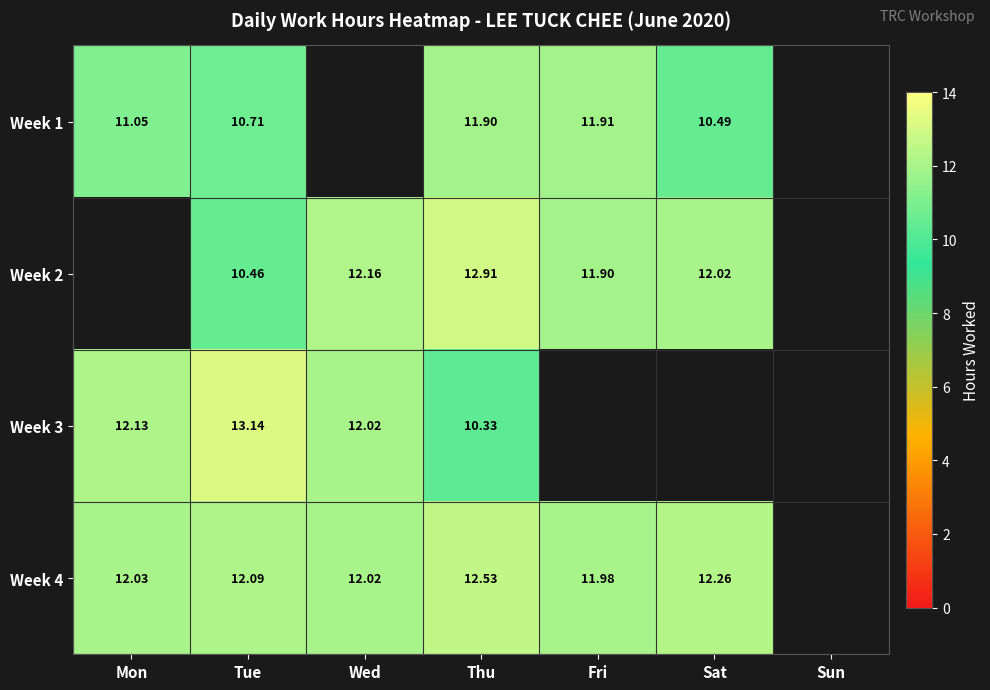

At which category is the sum across all series the highest?

Thu